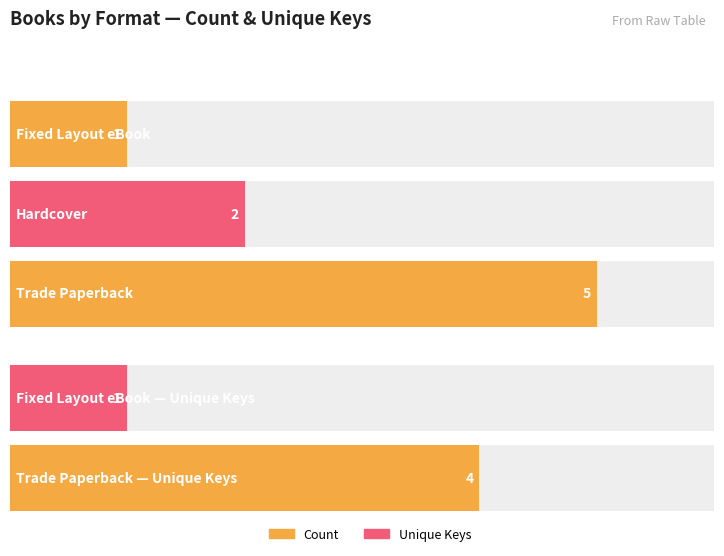

Does the chart contain stacked bars?

No